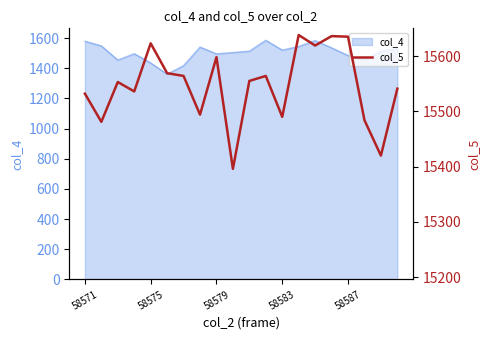

What is the minimum value for col_4?

1361